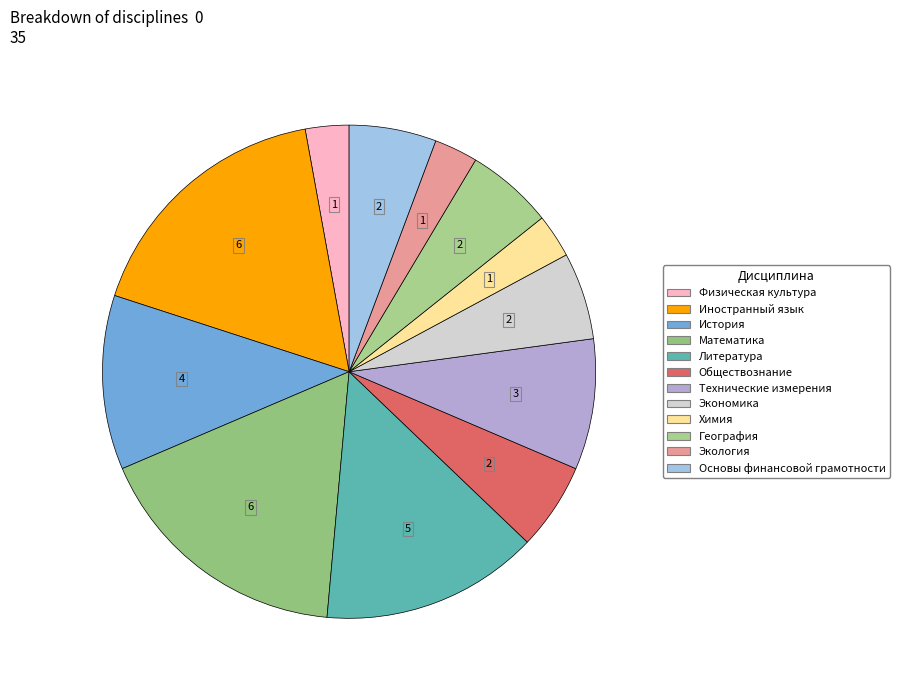

Which slice is the largest?

Иностранный язык